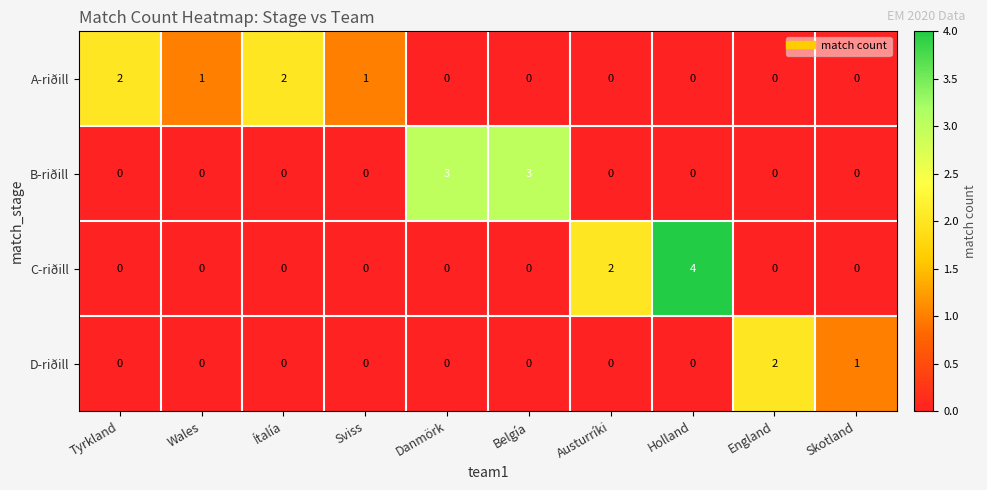

How many B-riðill values are between 0 and 1?

8